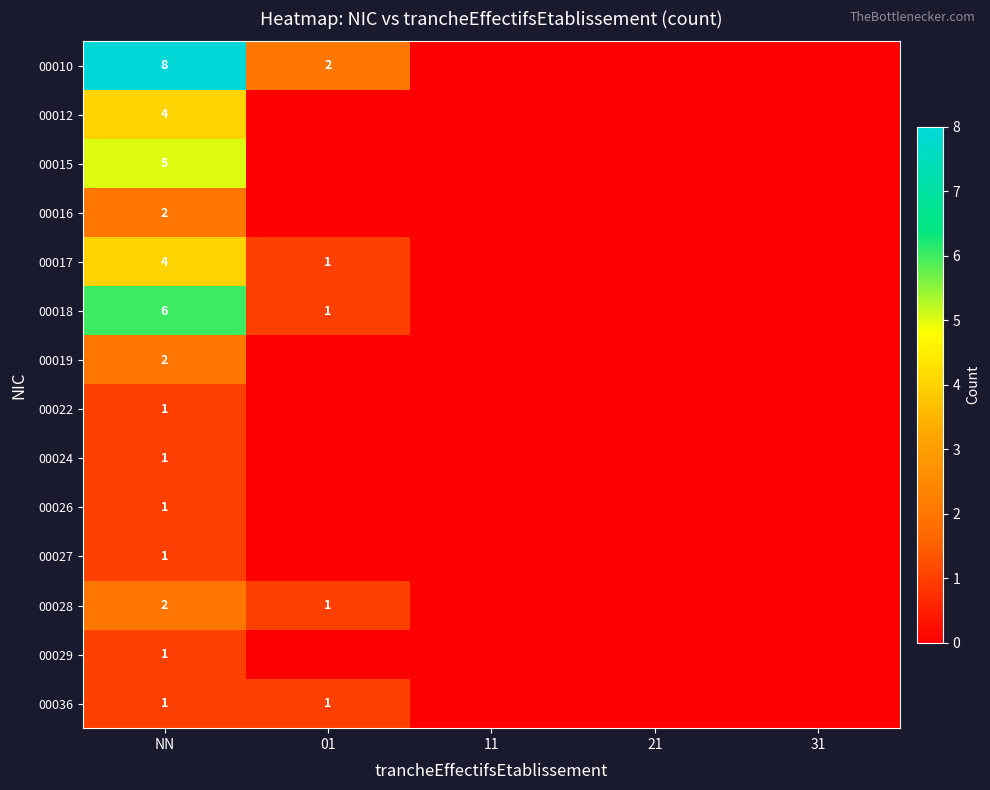

What is the difference between the highest and lowest values at NN?

7